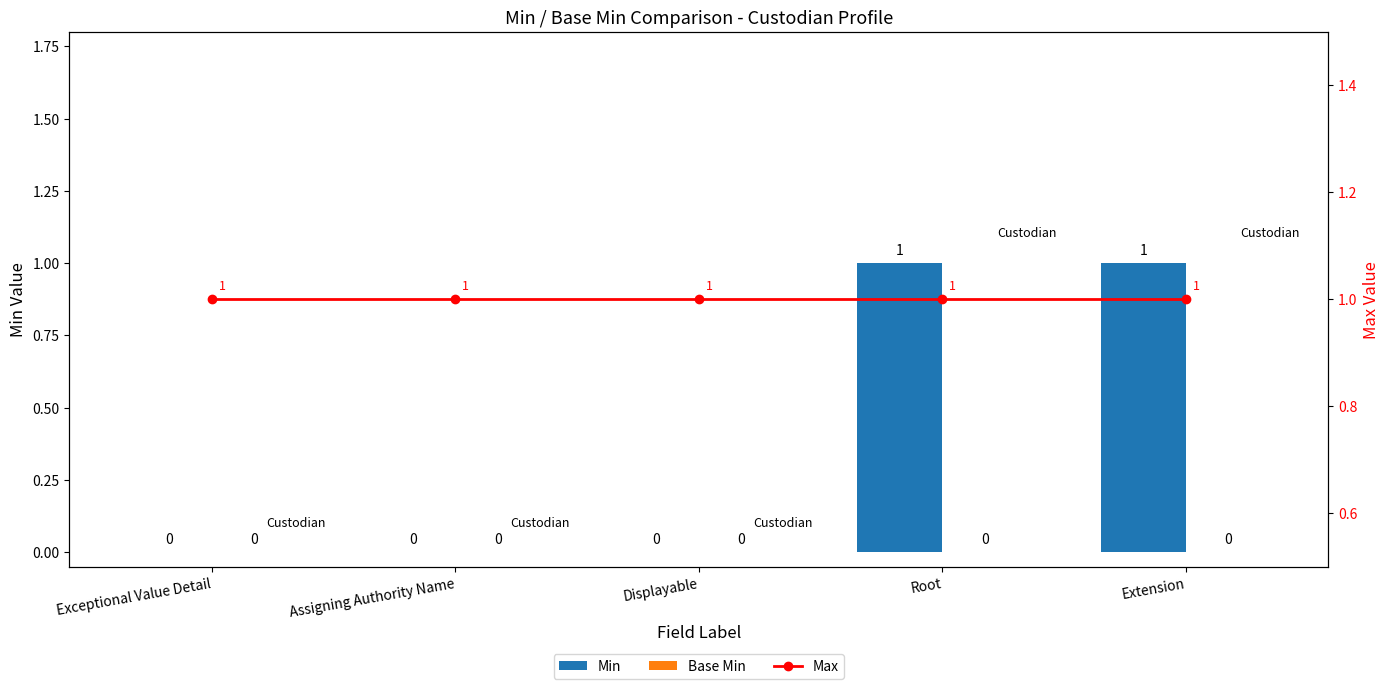

Which category has the highest value in the Min series?

Root